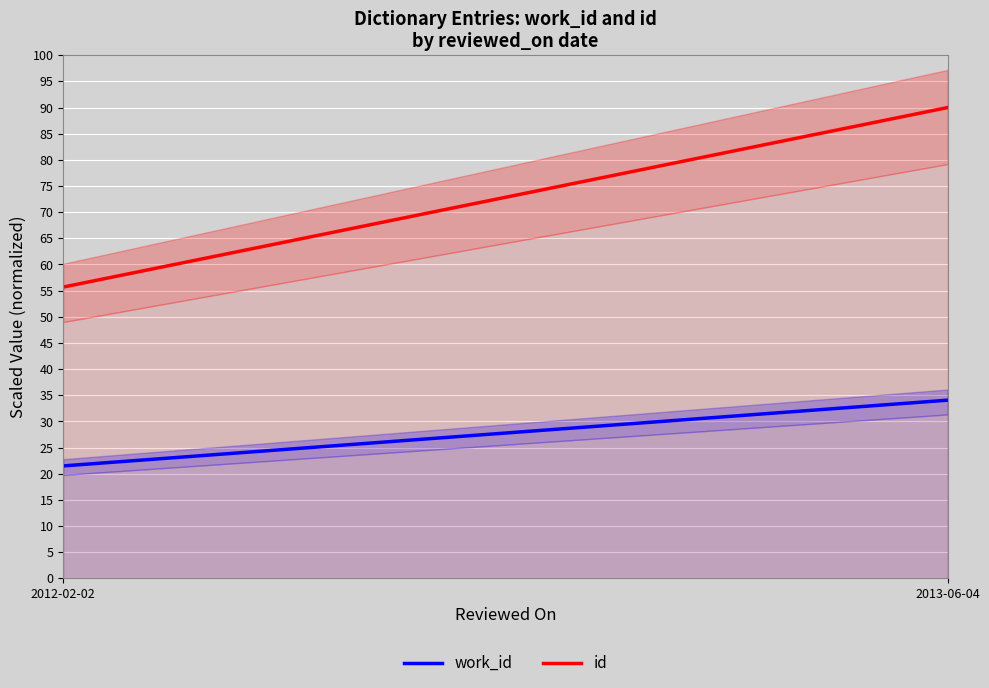

Reading left to right, extract all data points from this chart.

work_id: 2012-02-02=21.5	2013-06-04=34.1
id: 2012-02-02=55.7	2013-06-04=90.0